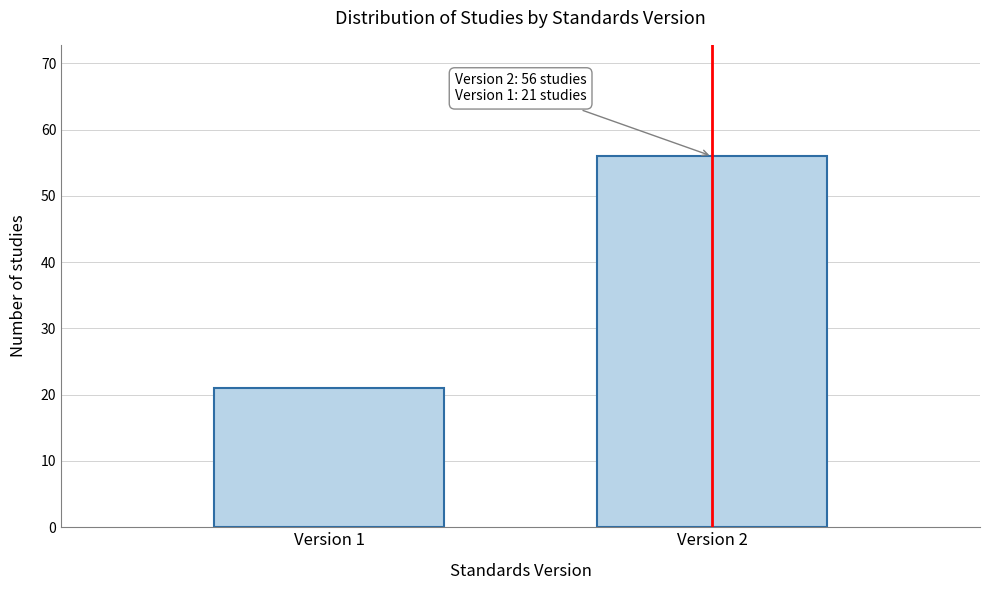

Reading left to right, what are all the values shown in this chart?

Version 1=21	Version 2=56